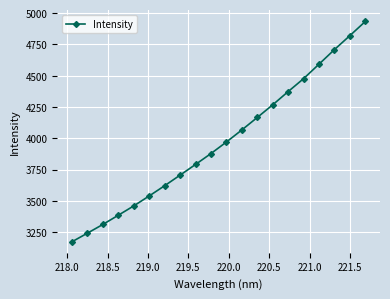

What is the difference between the maximum and minimum values?

1760.2